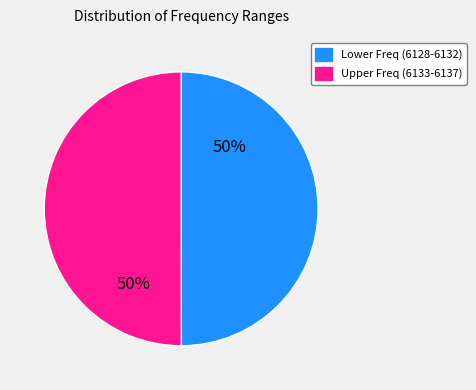

To the nearest percent, what is the average slice percentage?

50%